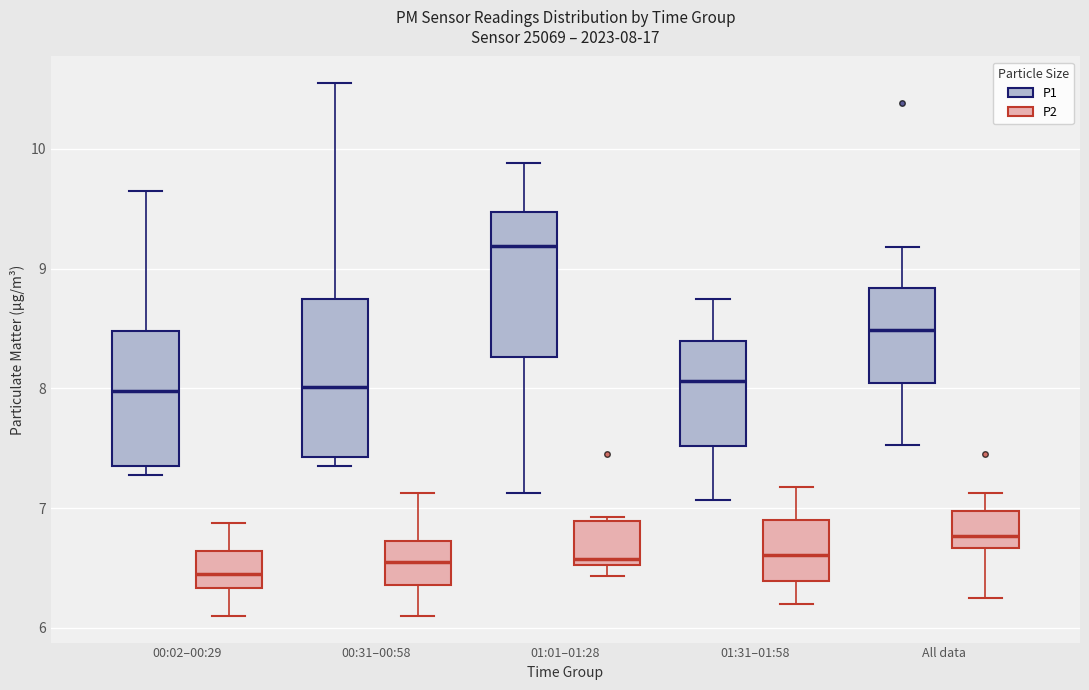

Which box is the tallest, from its lower edge to its upper edge?

00:31–00:58 (P1)